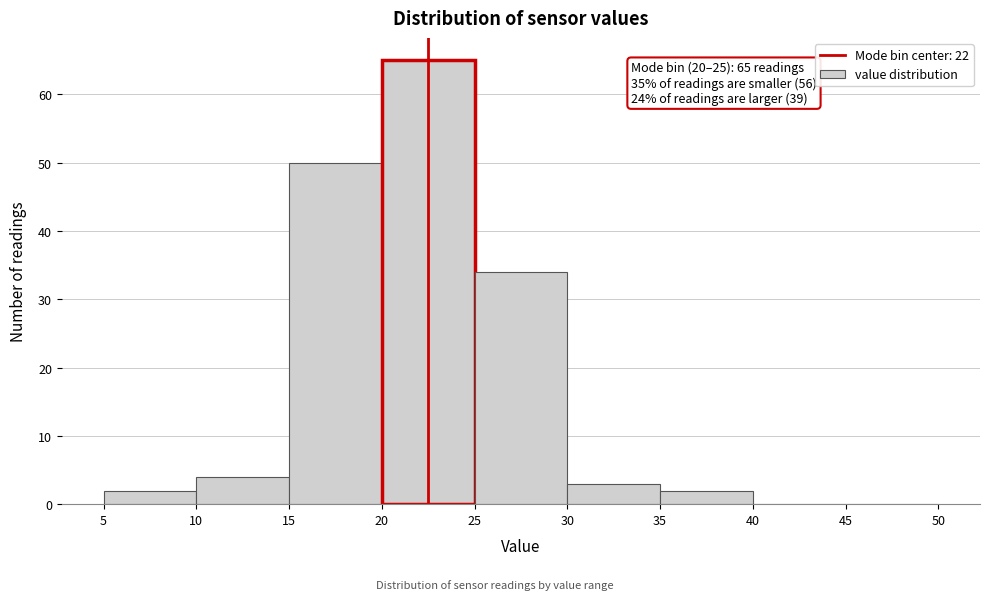

Over which range of the x-axis is the bar tallest?

20 to 25